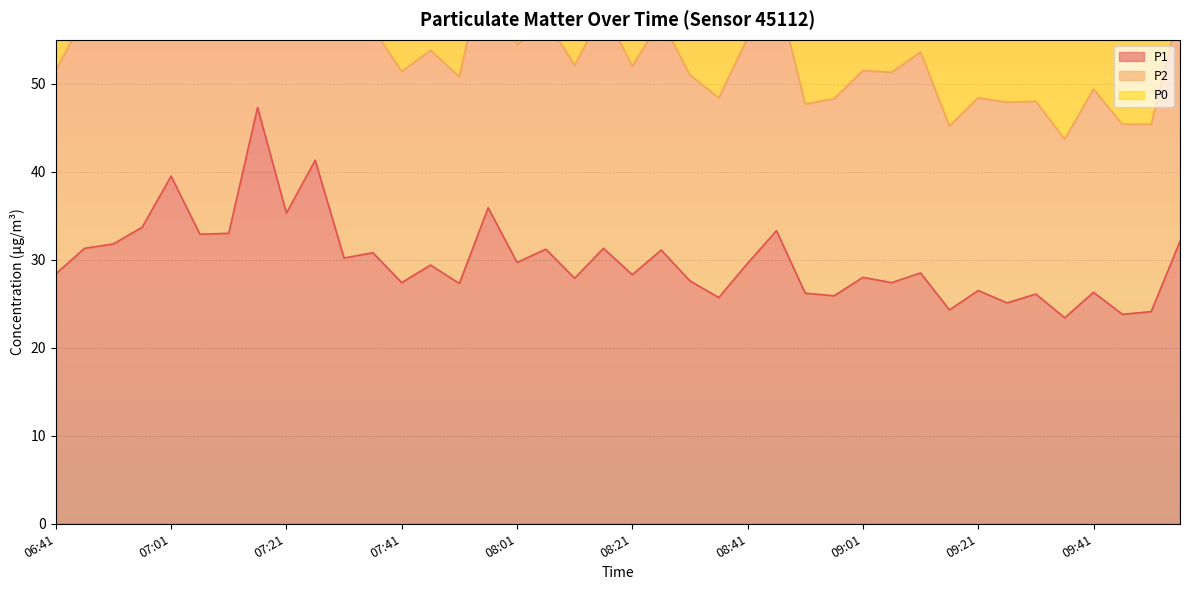

The value of P2 at 07:16 is 86.5. True or false?

True